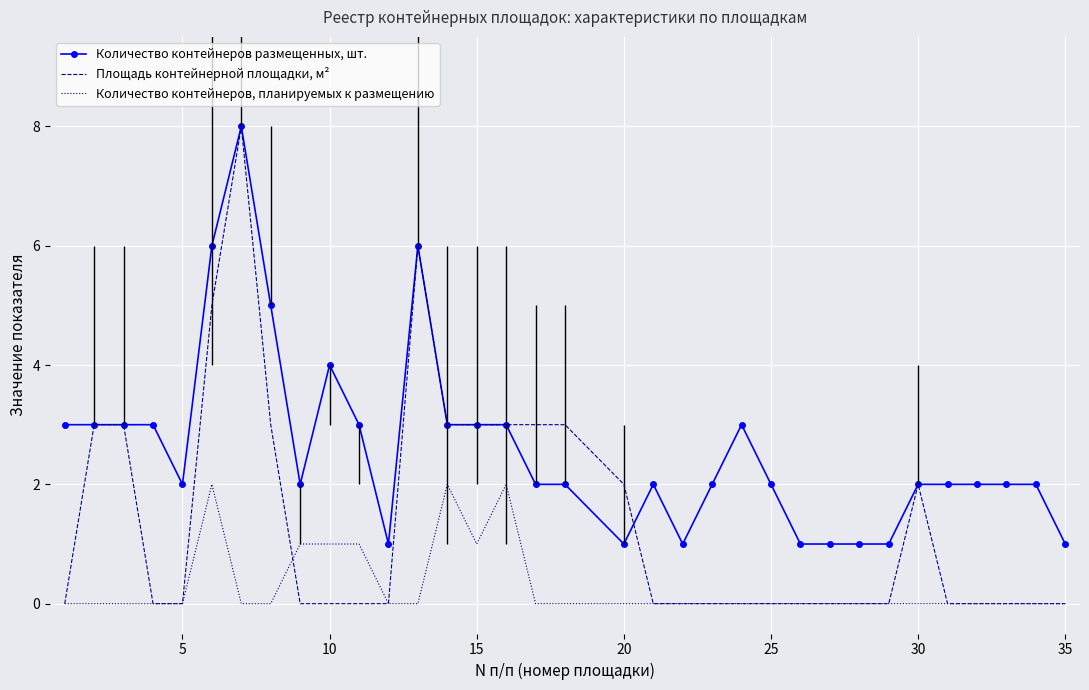

True or false: Количество контейнеров размещенных, шт. has a value of 2 at 10.

False